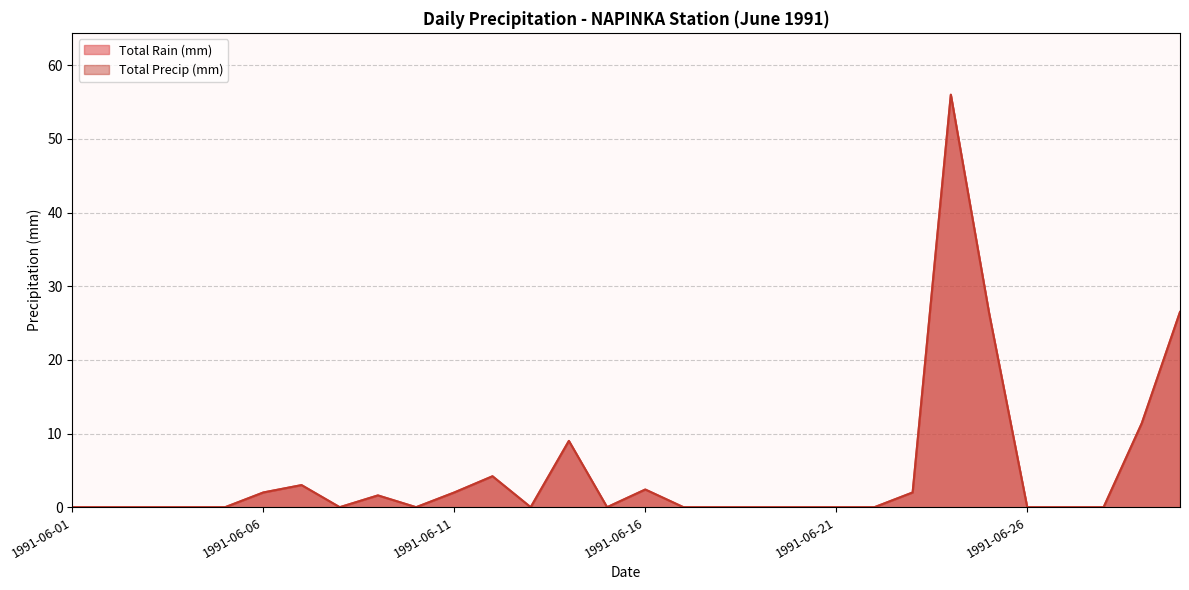

At how many categories does at least one series exceed 34?

1